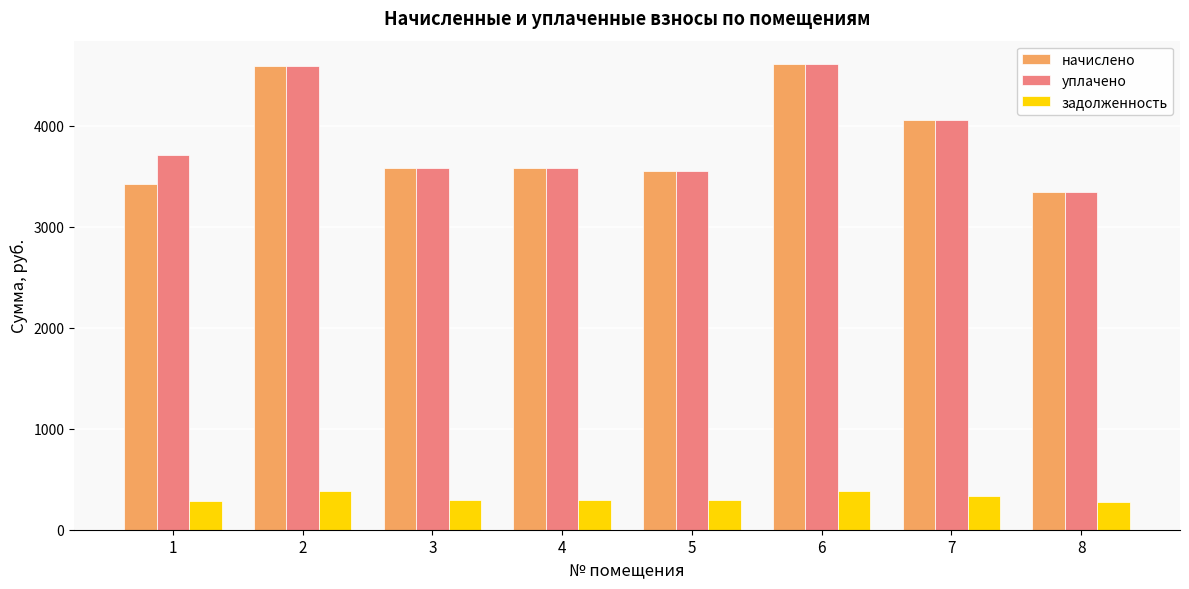

What is the value of the задолженность bar at the 1st from the left?

285.7